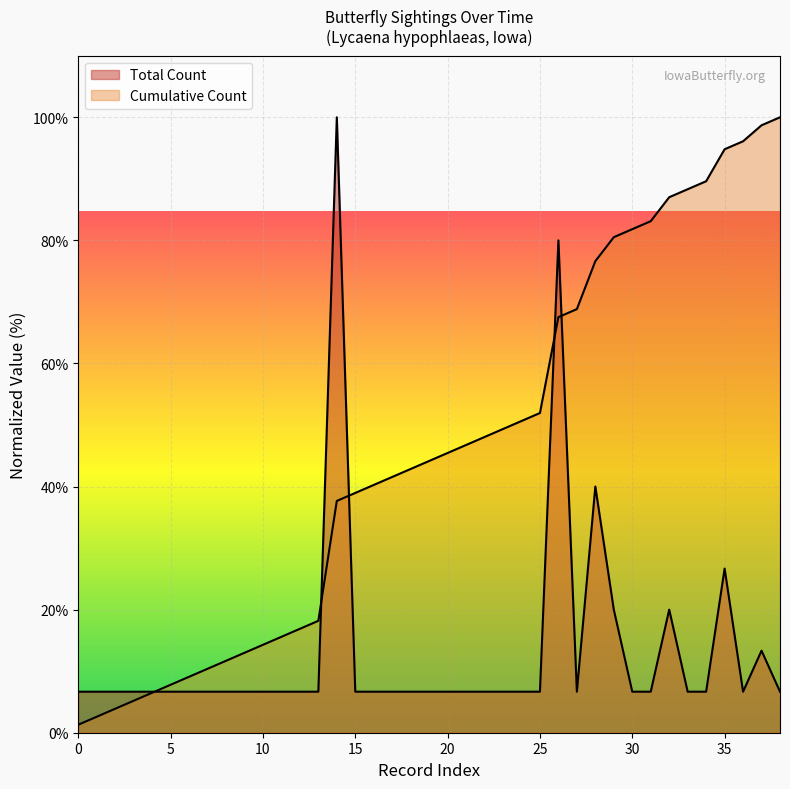

What is the difference between the highest and lowest values at 1950?

5.4